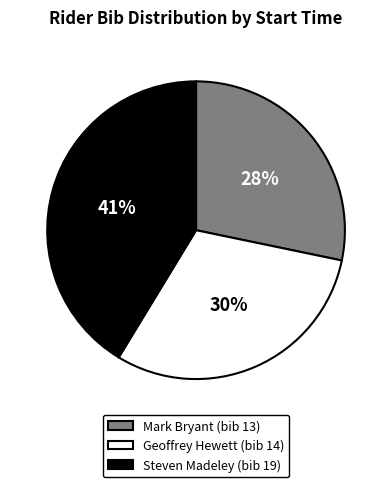

How many segments does this pie chart have?

3